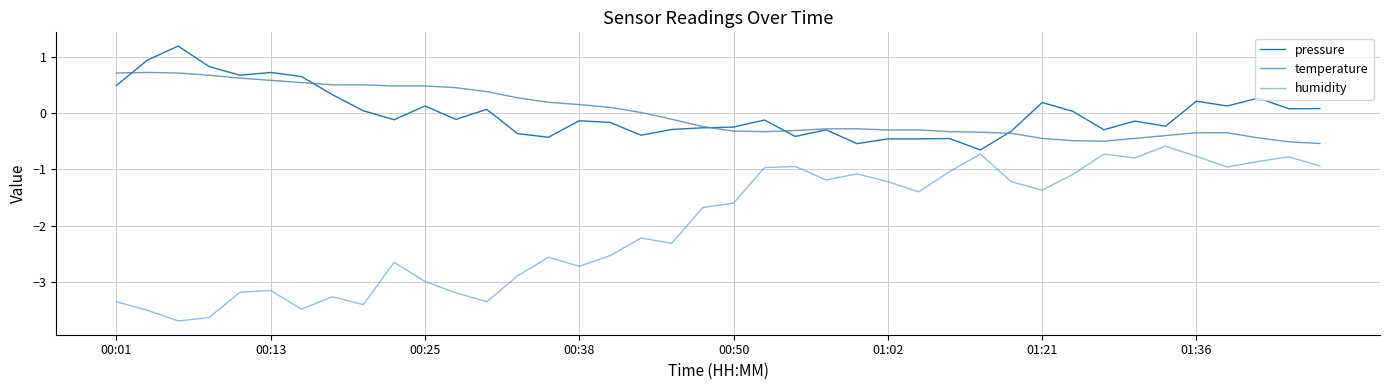

How many values in the humidity series exceed -1?

11